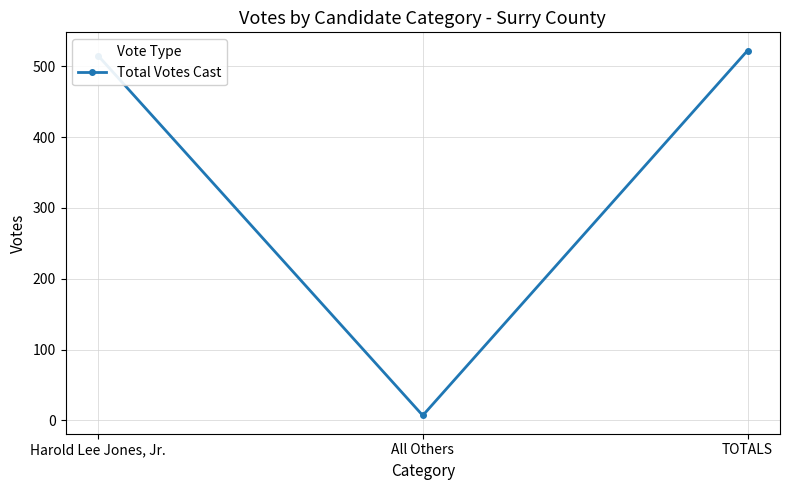

List the labels in order of value, smallest first.

All Others, Harold Lee Jones, Jr., TOTALS